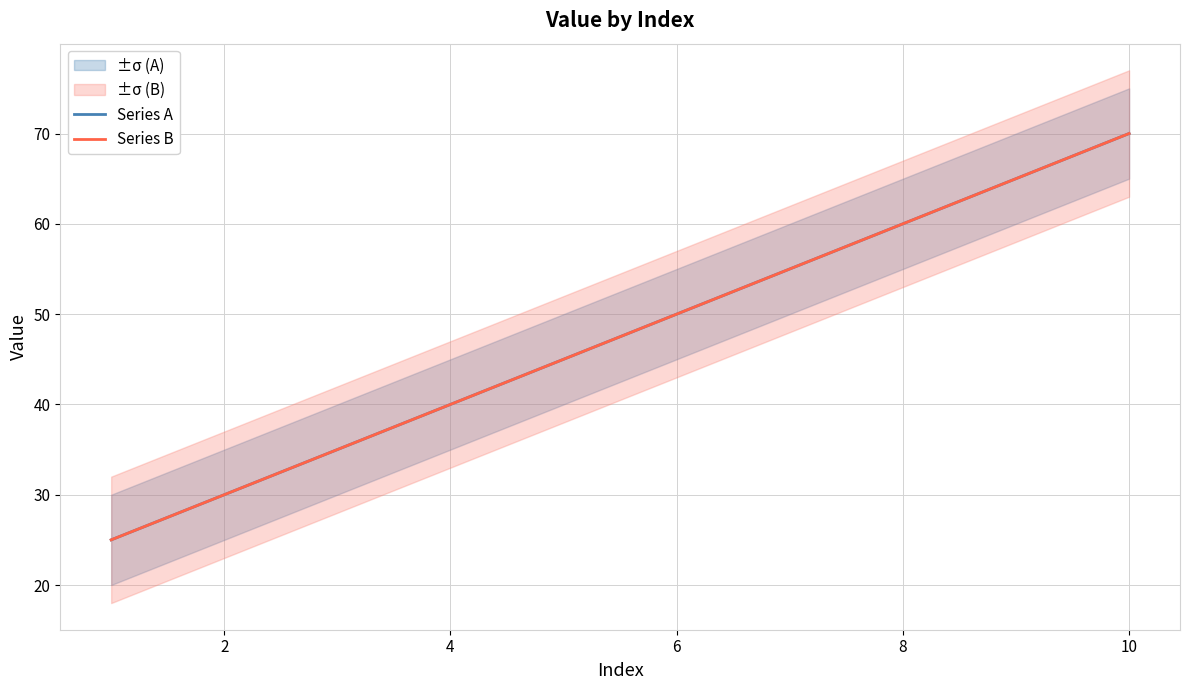

Which series has the largest range (max minus min)?

Series A